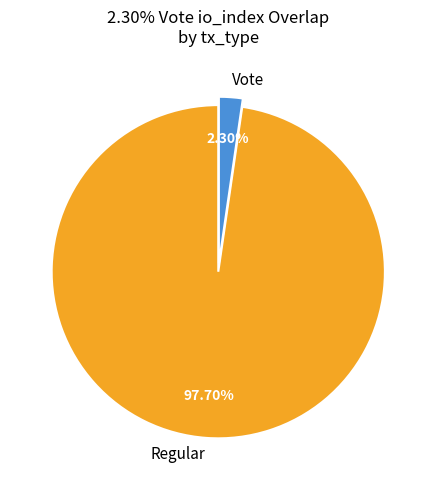

The Regular slice represents 98% of the pie. True or false?

True